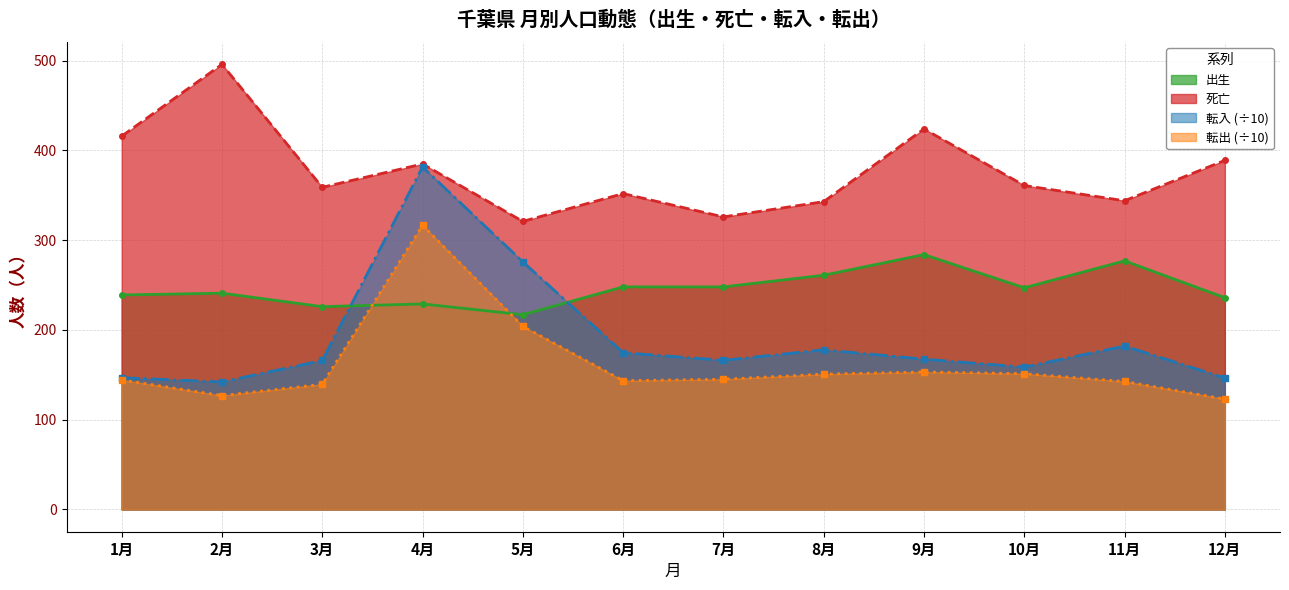

What is the highest value of the 転入 series?

381.6